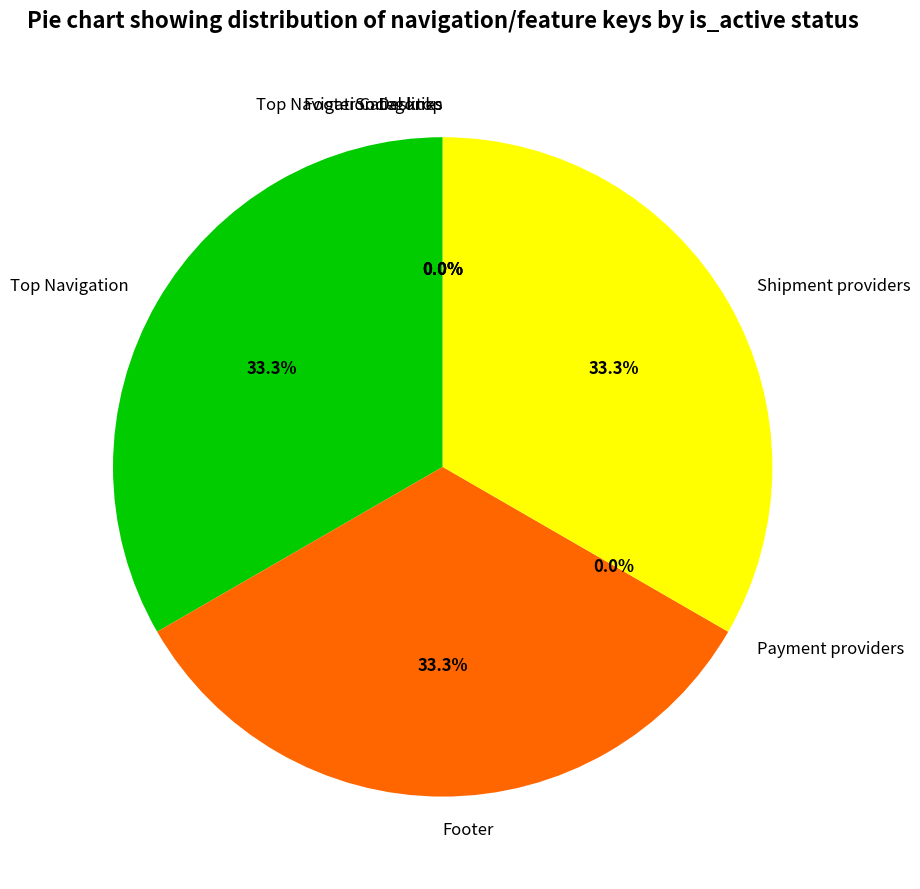

Which category has the smallest portion of the pie?

Payment providers